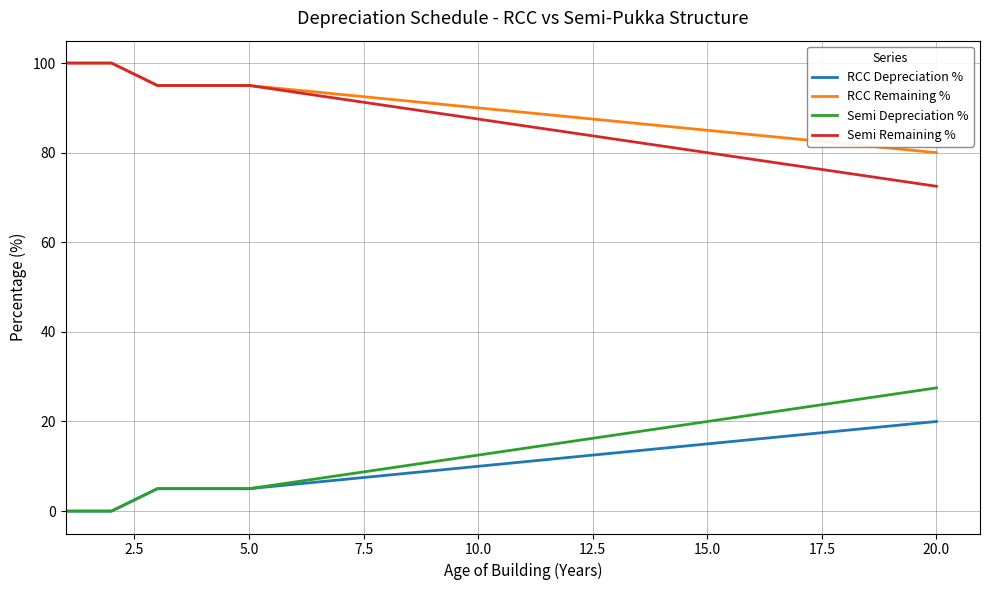

True or false: Semi Remaining % and RCC Depreciation % cross at least once.

False